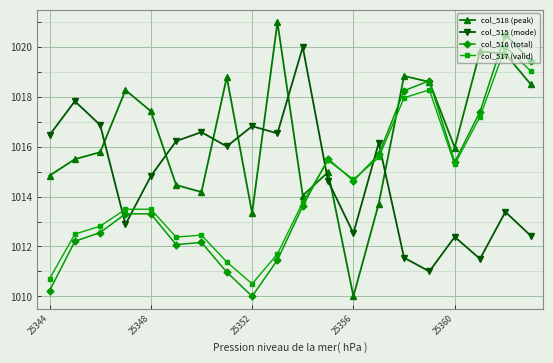

What are all the series names shown in the legend?

col_518 (peak), col_515 (mode), col_516 (total), col_517 (valid)